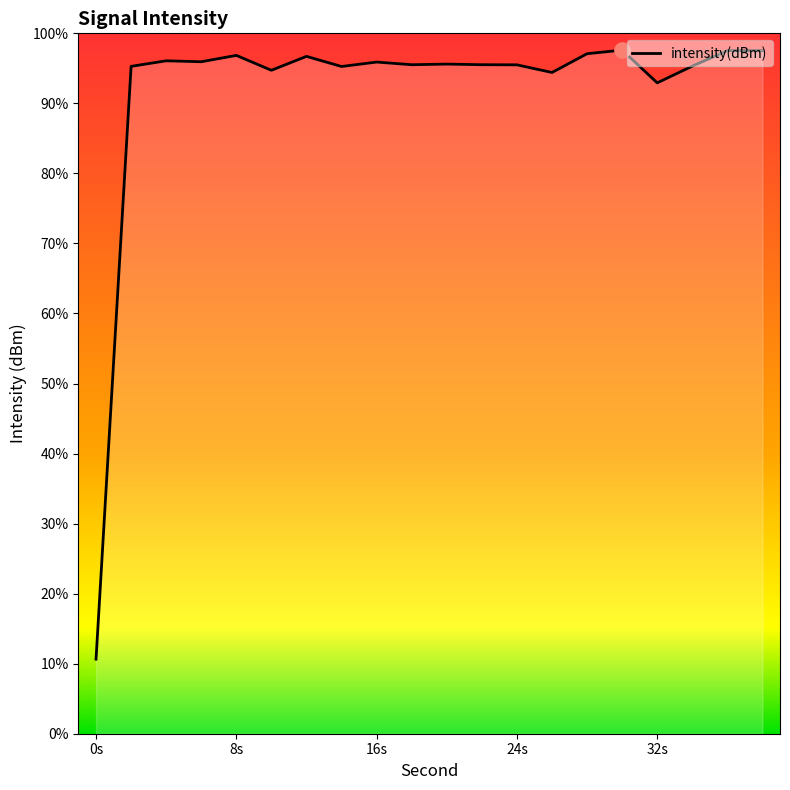

What is the change in value from 14 to 36?

+2.5